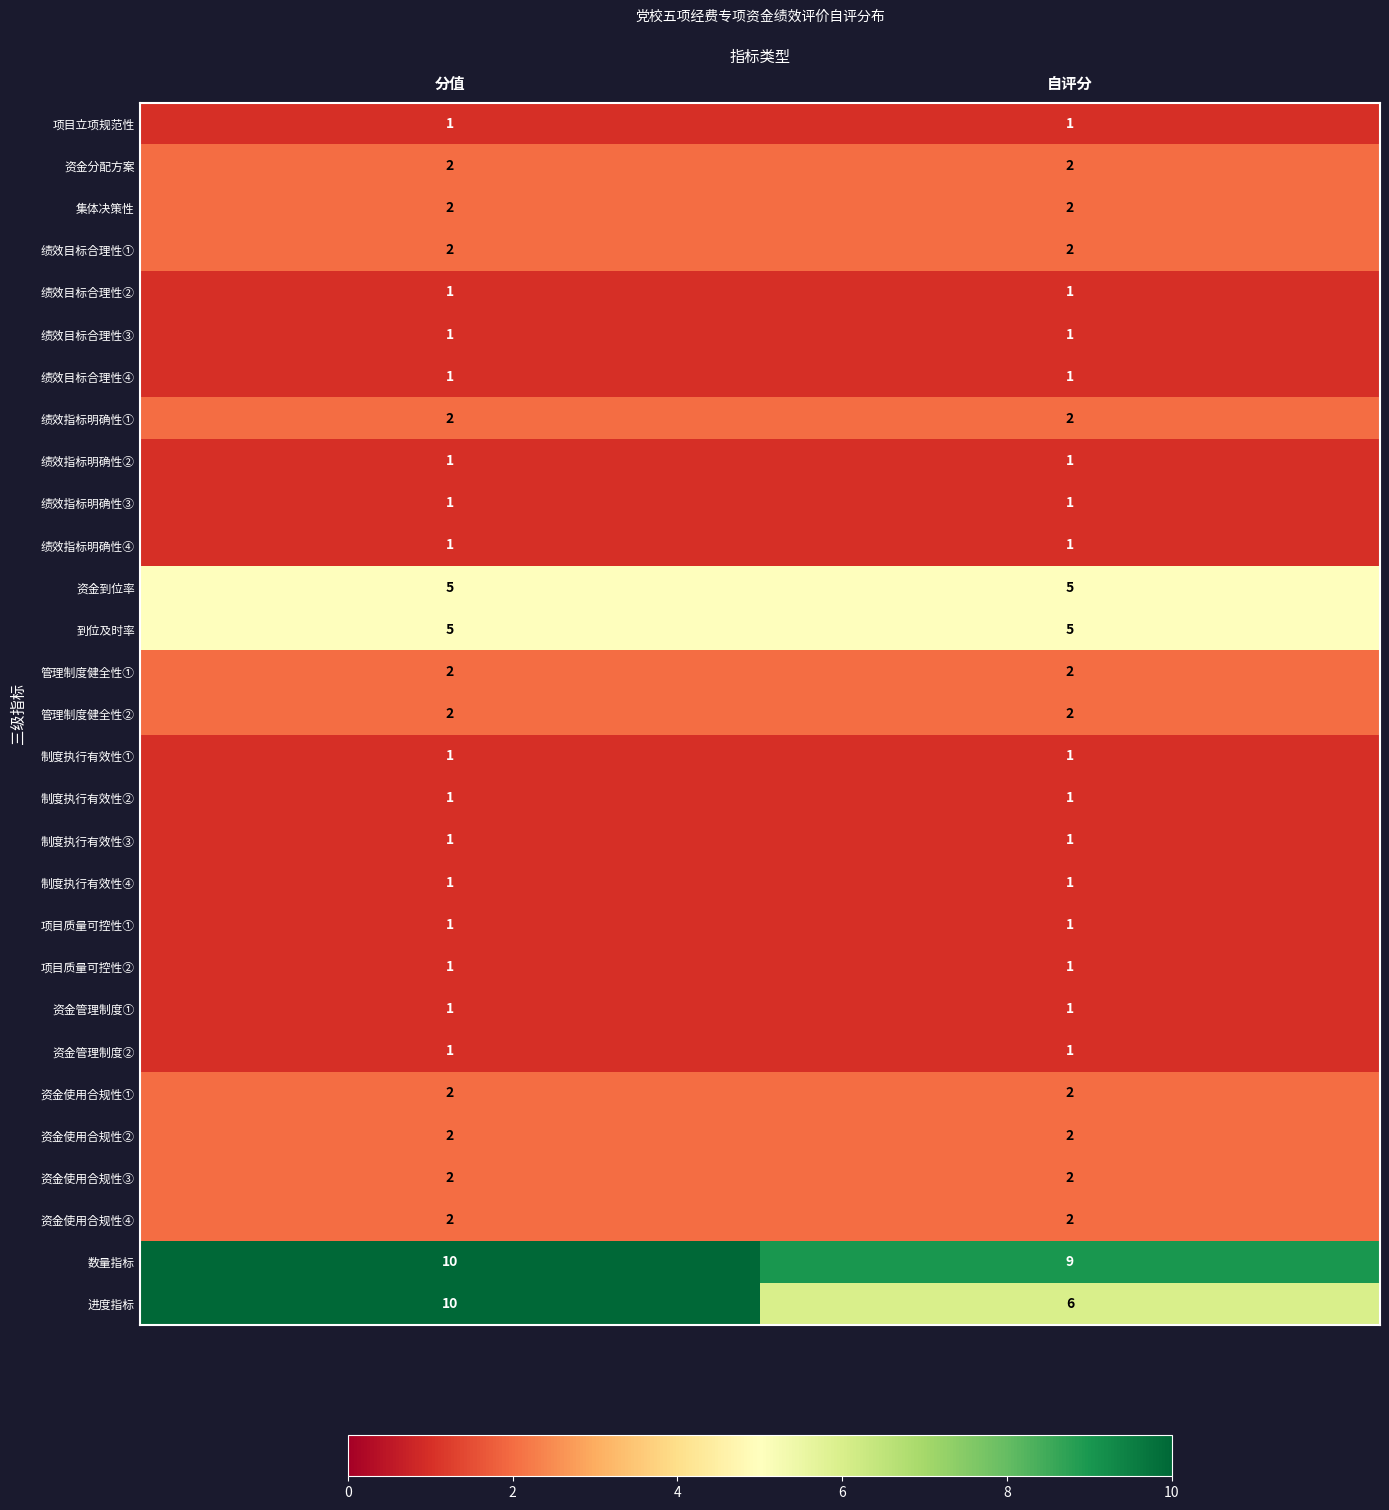

Which series has the largest total across all categories?

数量指标